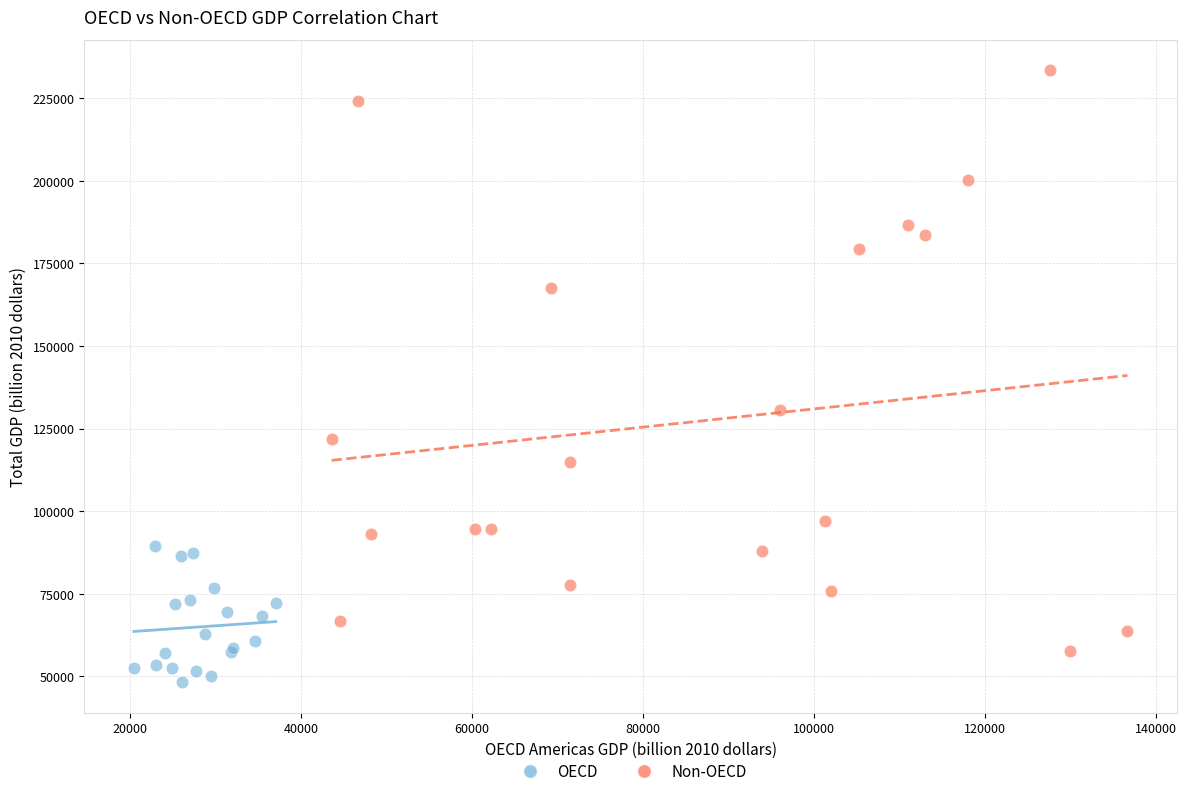

Which series reaches the minimum Y coordinate?

OECD